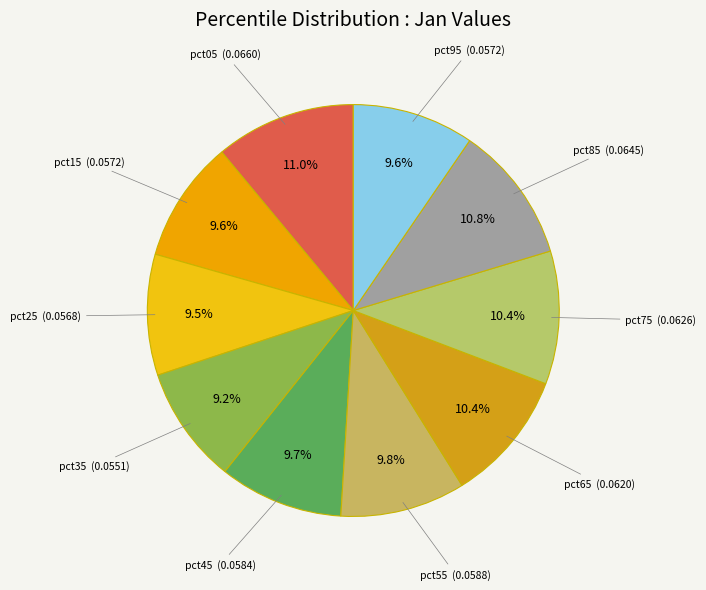

How many segments does this pie chart have?

10